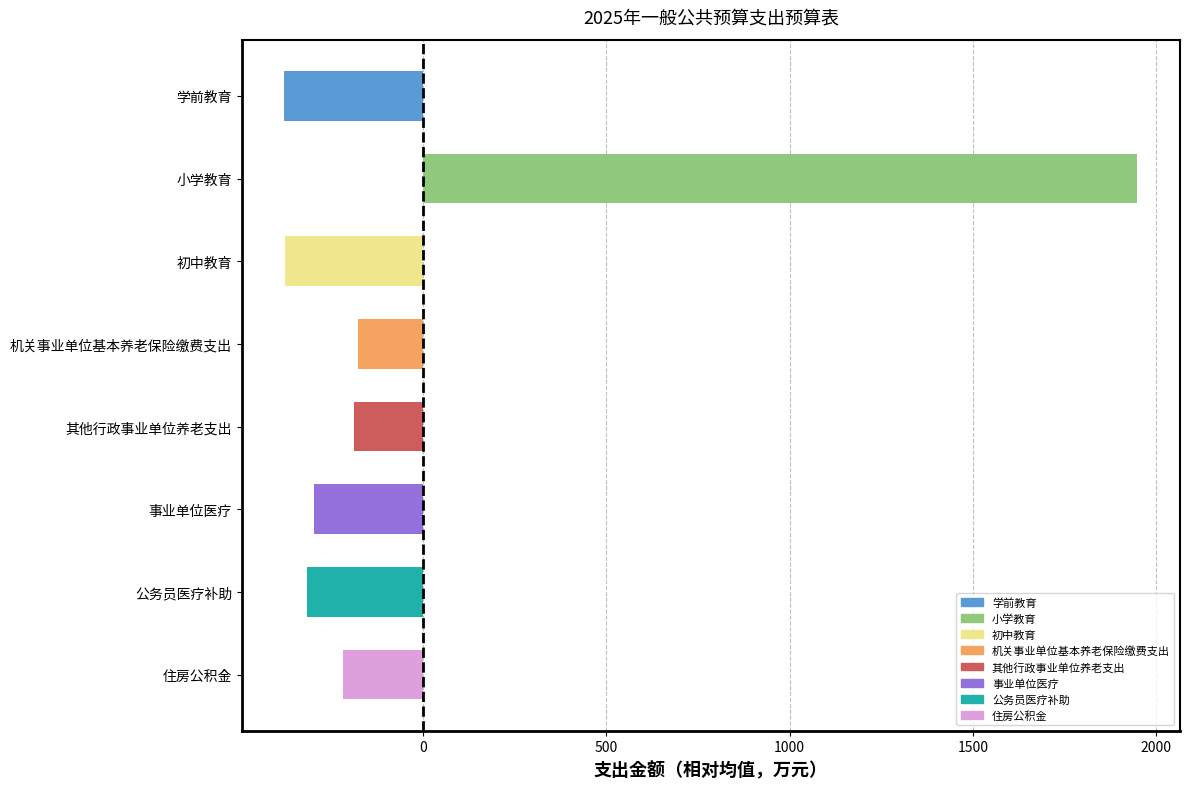

Which label corresponds to the largest value in the chart?

小学教育